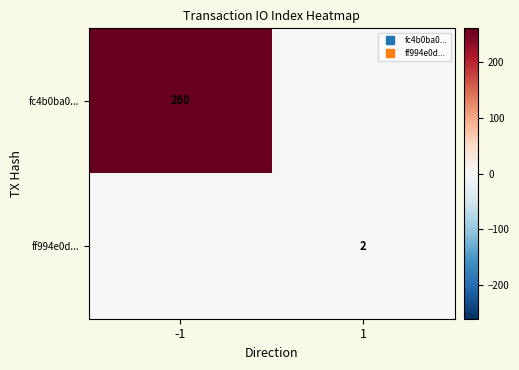

What is the average value of the fc4b0ba0... series?

130